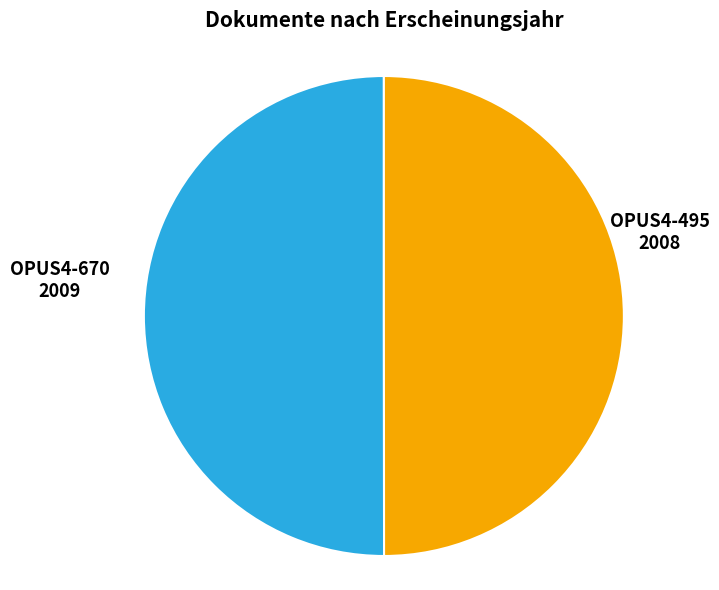

How many slices are in this pie chart?

2